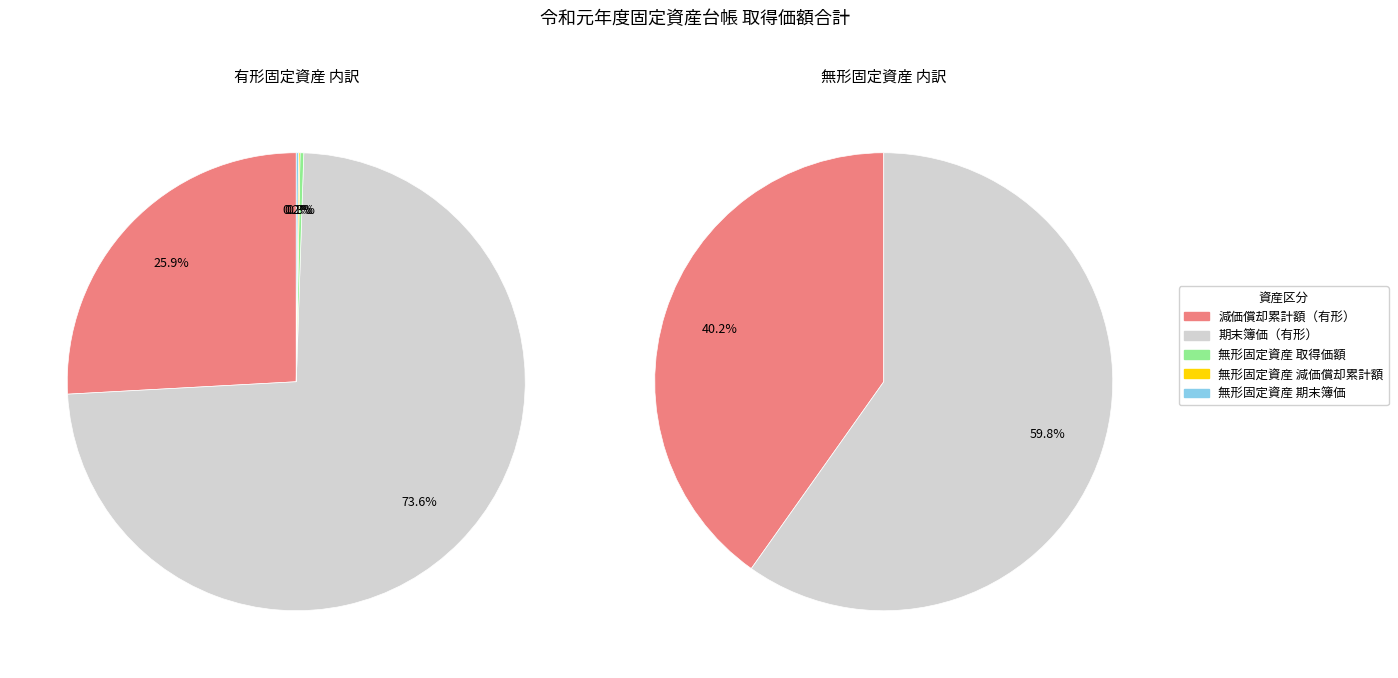

Which category has the smallest portion of the pie?

無形固定資産